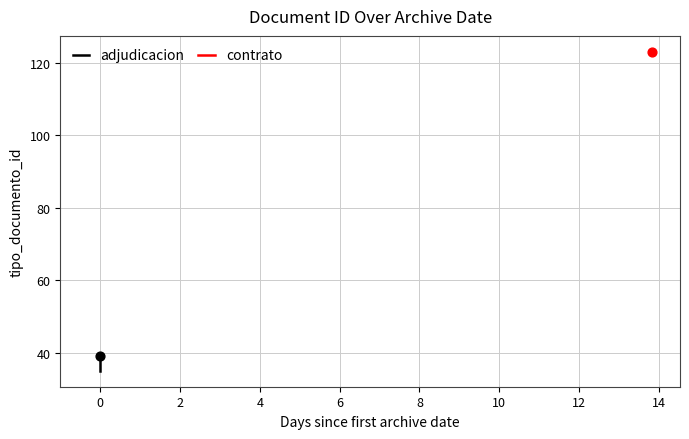

Between −2 and 2, which is larger?

2